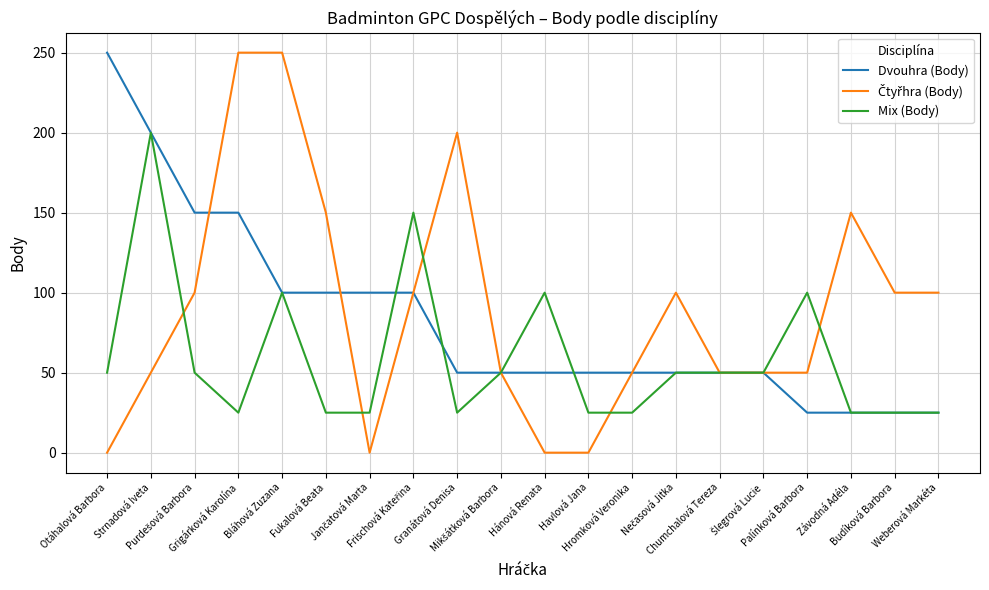

What is the maximum value for Dvouhra (Body)?

250